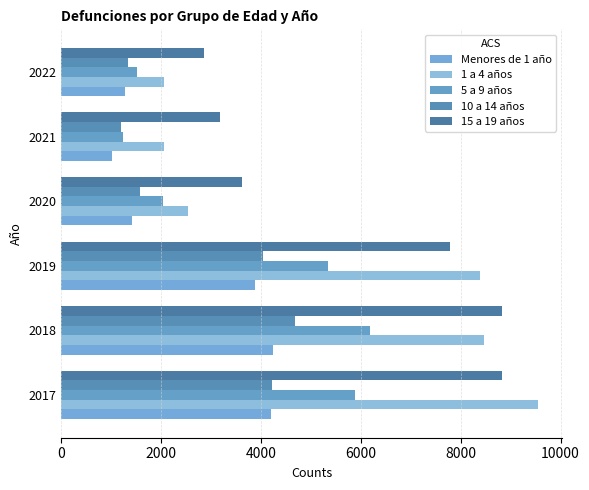

How many categories are shown in the chart?

6